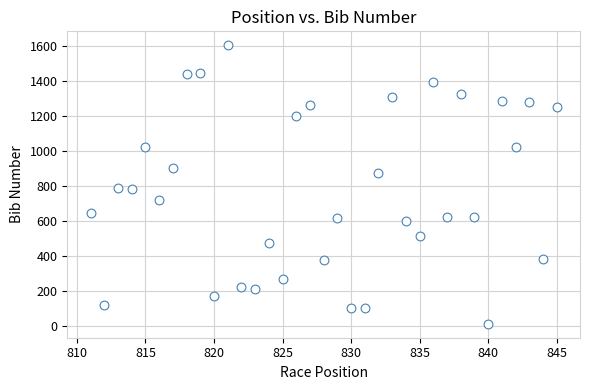

What is the range of X values (max minus min)?

34